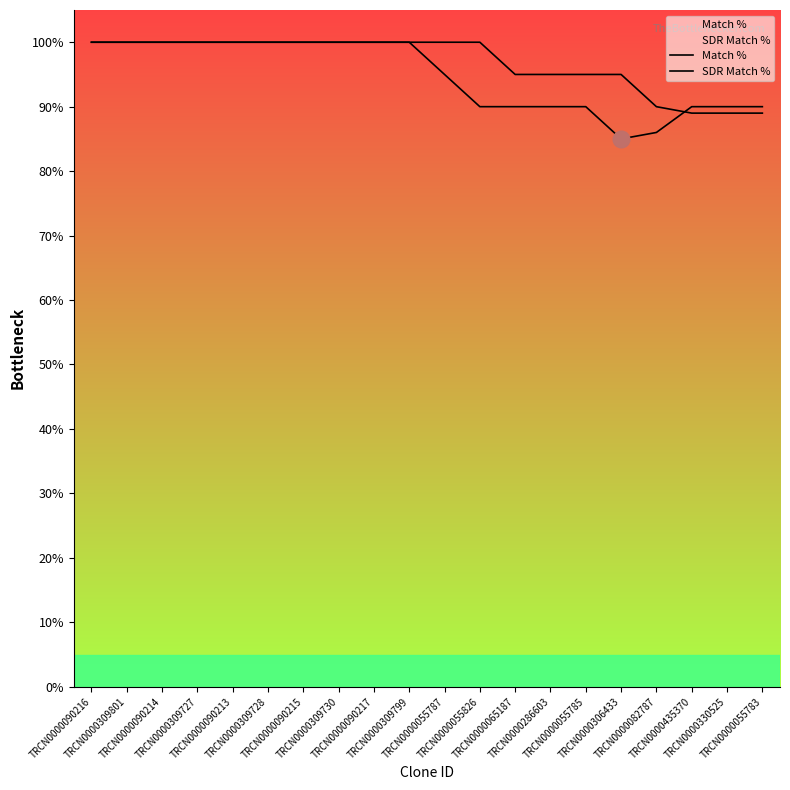

What is the difference between the second highest and minimum values in the SDR Match % series?

11